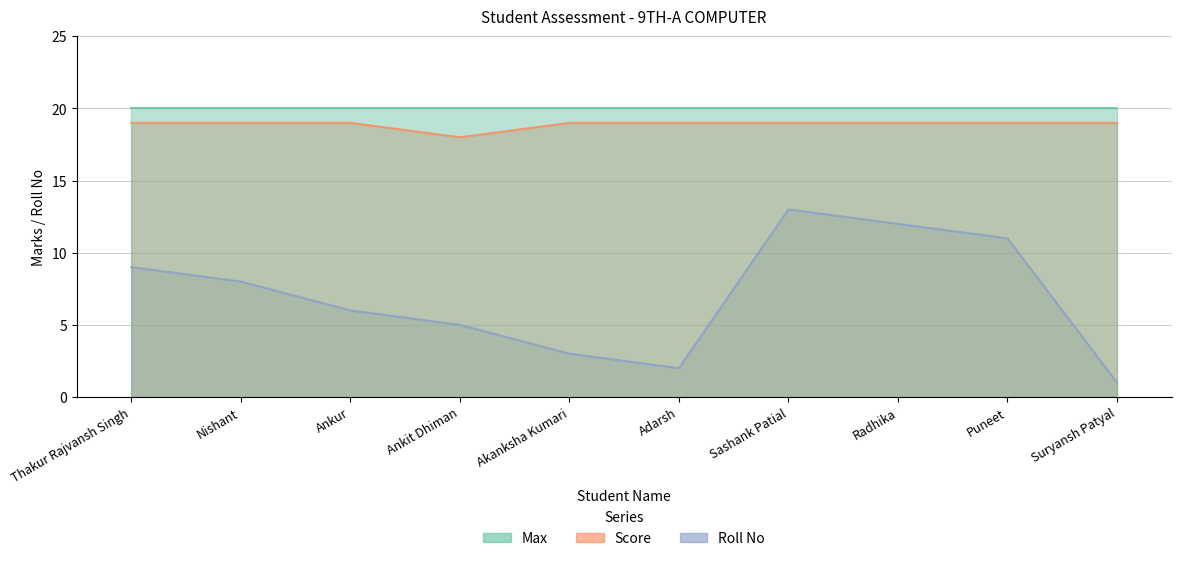

What is the total value across all series at Ankur?

25